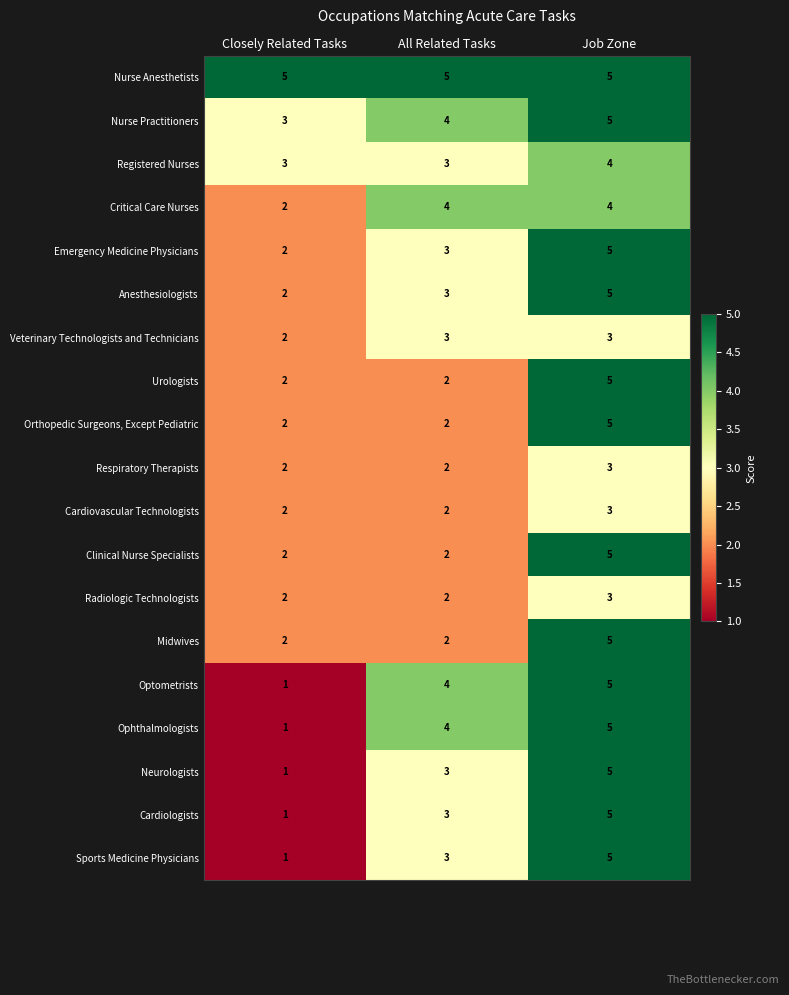

The value of Anesthesiologists at Closely Related Tasks is 1. True or false?

False